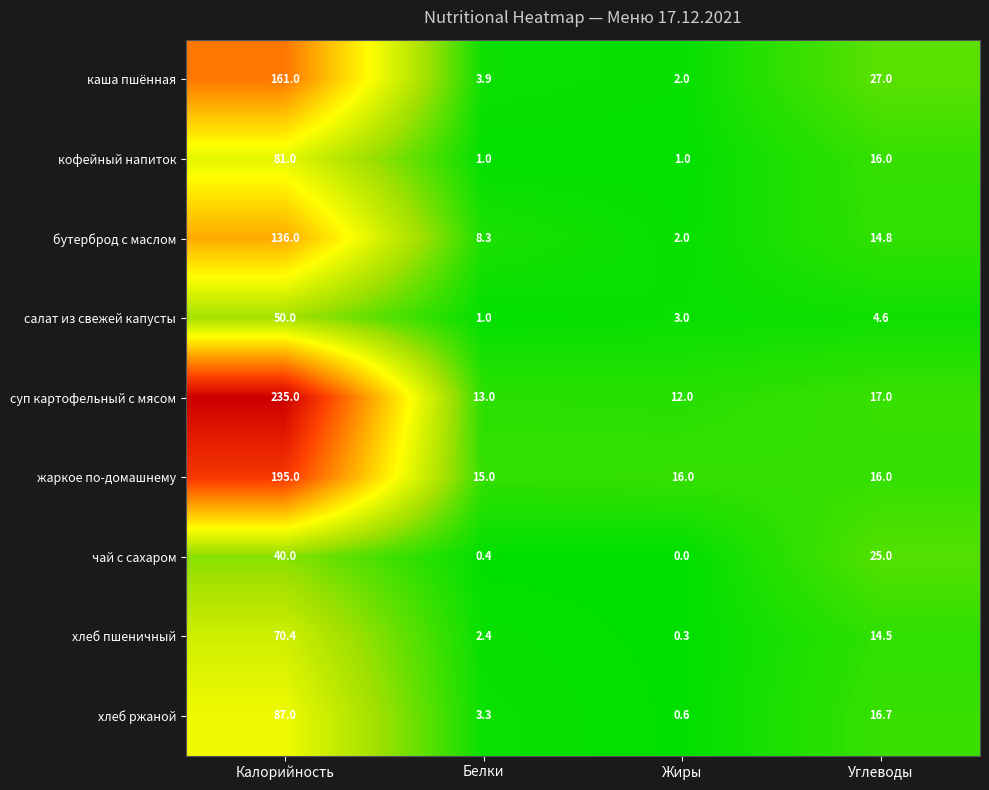

What is the greatest value displayed?

235.0